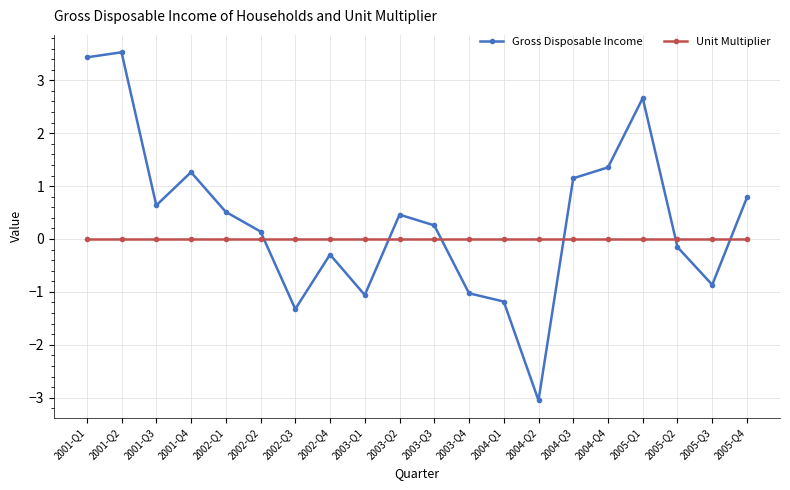

Which series has the largest range (max minus min)?

Gross Disposable Income